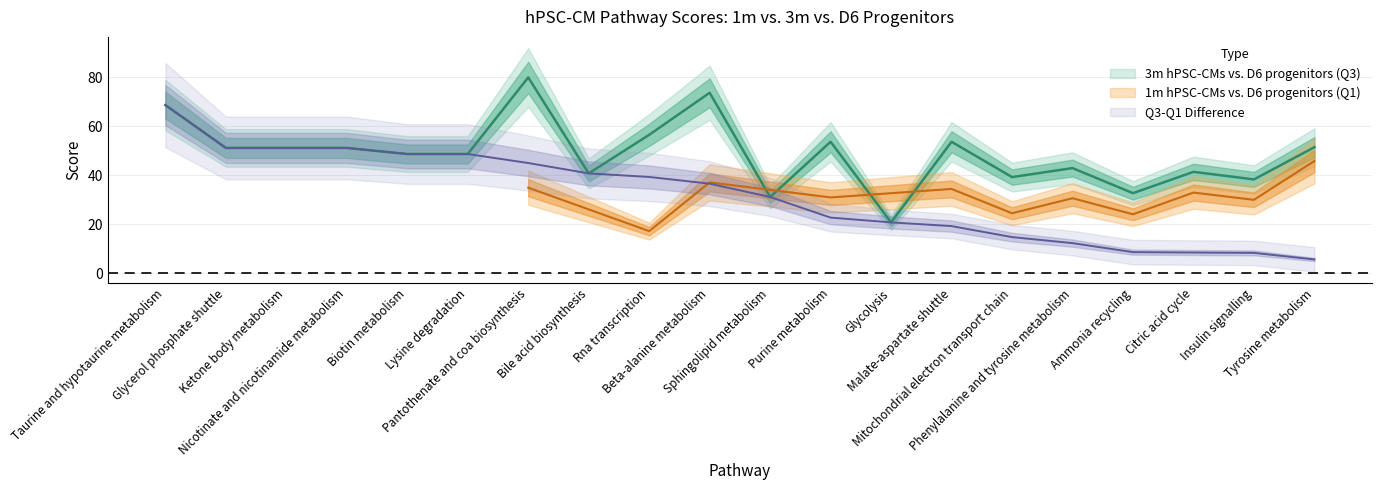

Where is the first local minimum for Q3?

Bile acid biosynthesis